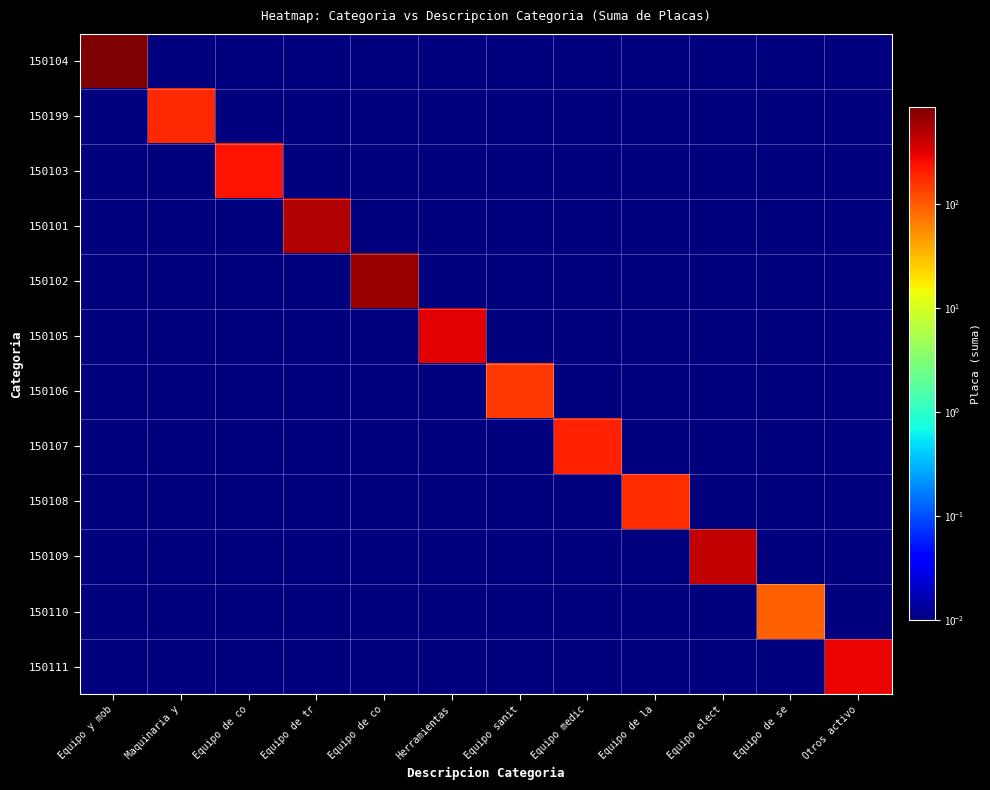

Count the number of categories in the chart.

12